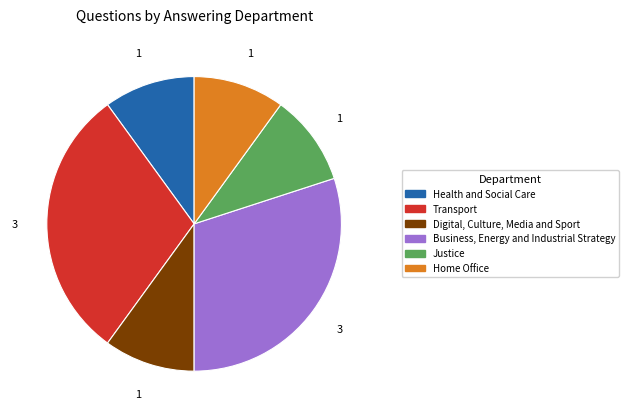

Do Digital, Culture, Media and Sport and Home Office together represent more than half of the pie?

No